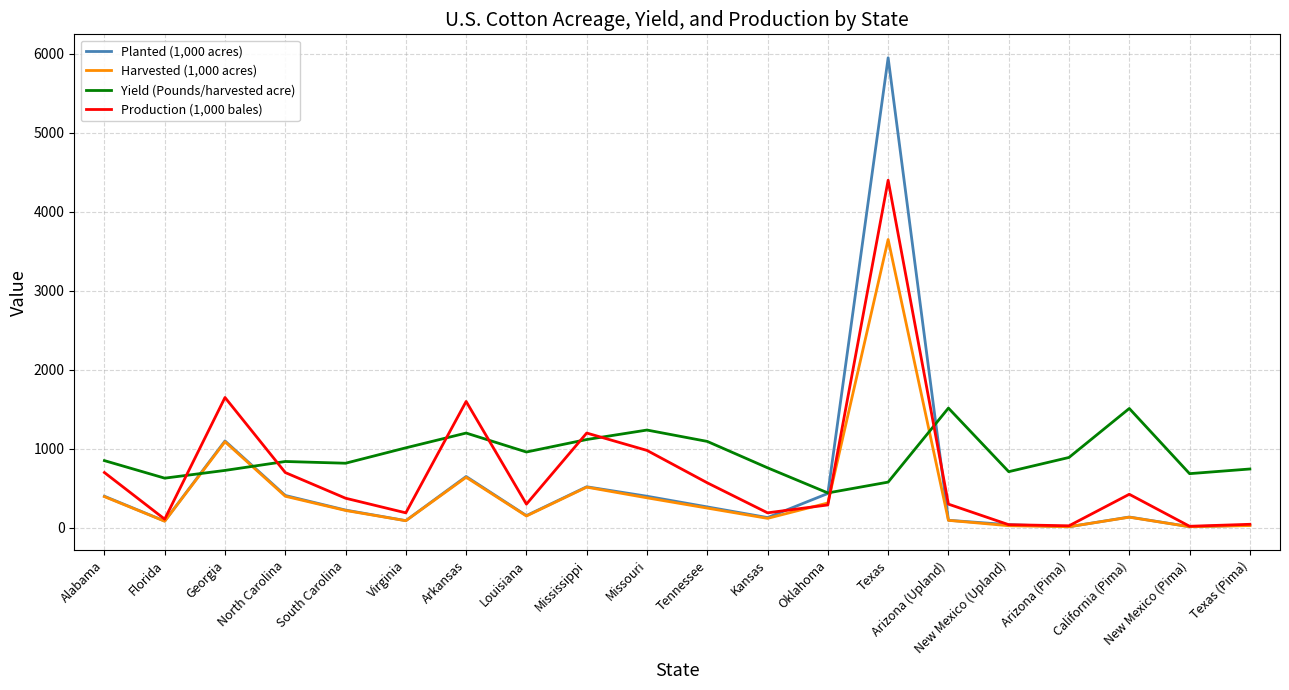

At which category is the sum across all series the highest?

Texas